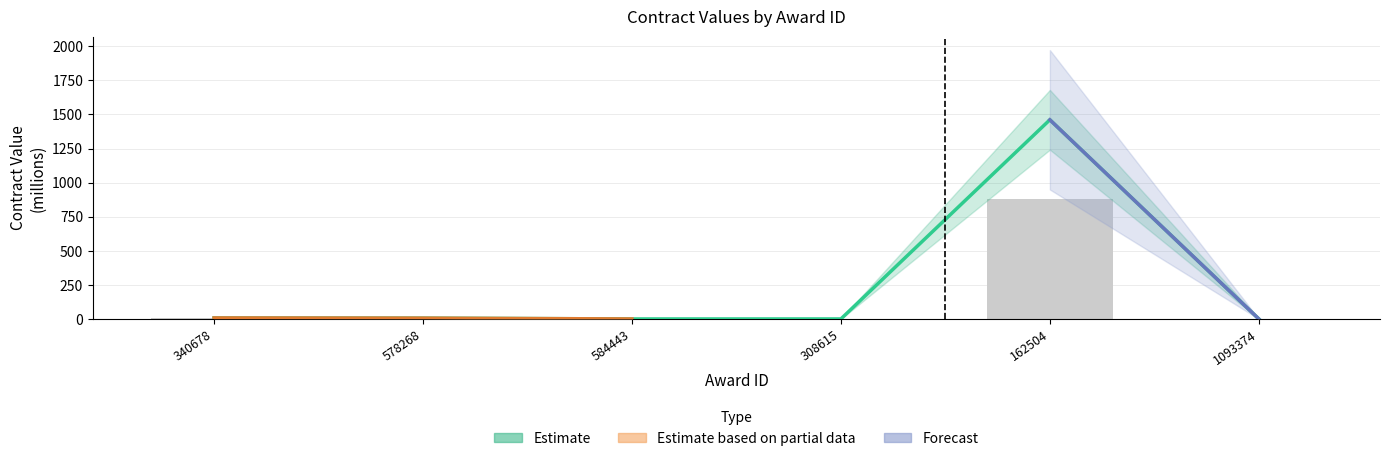

What is the label of the 4th bar from the left?

308615